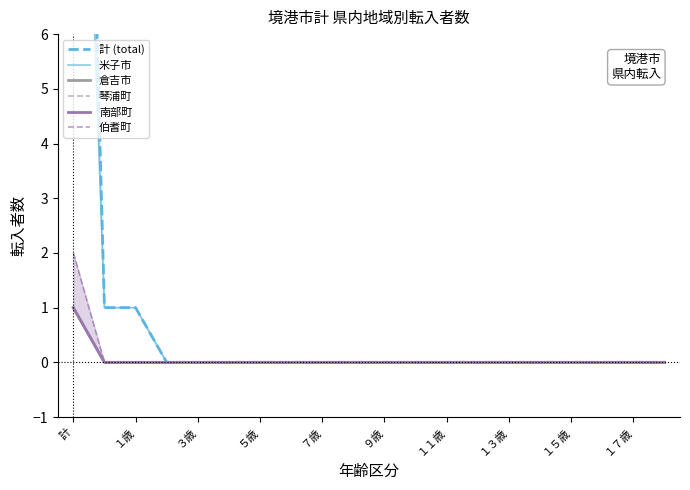

Rank the series by their maximum value, from lowest to highest.

倉吉市, 琴浦町, 南部町, 伯耆町, 米子市, 計 (total)